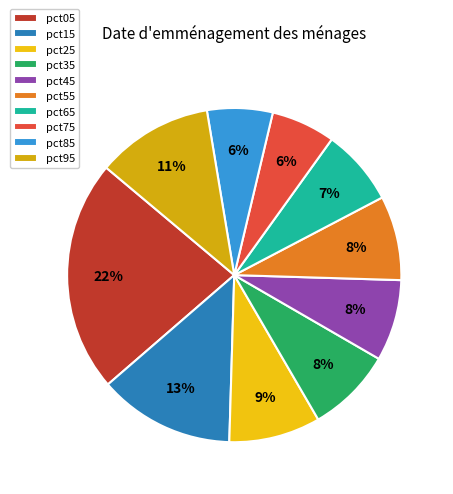

To the nearest percent, what is the difference between the largest and smallest slice percentages?

16%